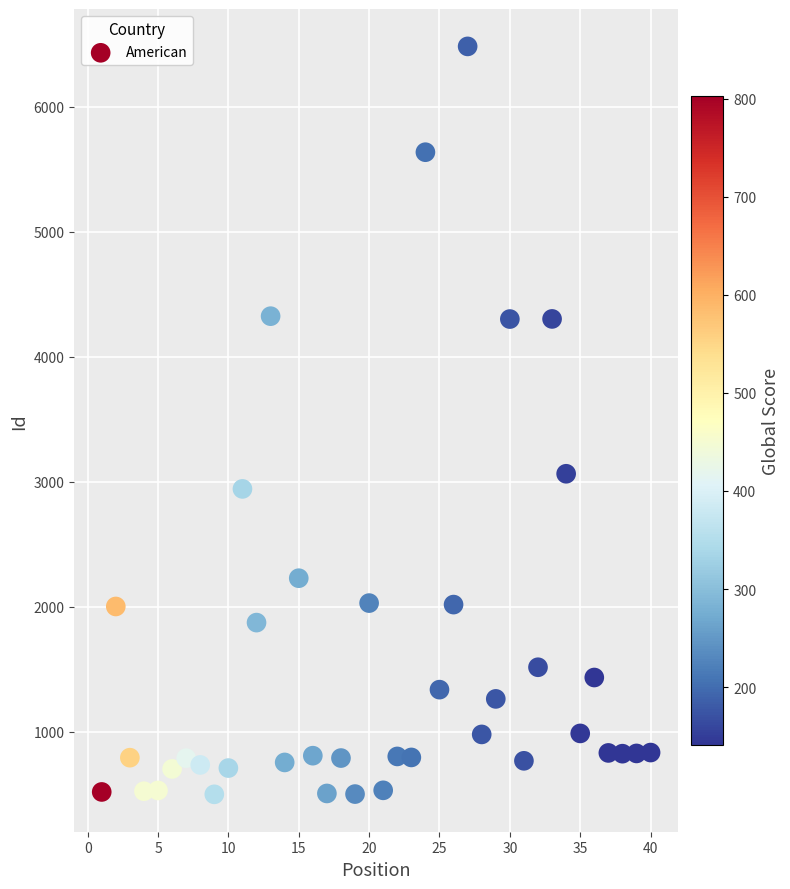

What Y value in the scatter plot is closest to 3491?

3064